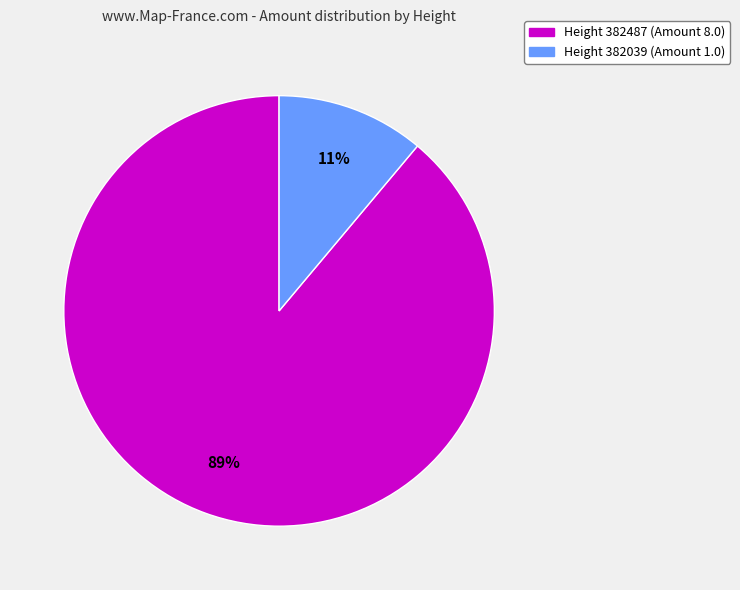

How many segments does this pie chart have?

2